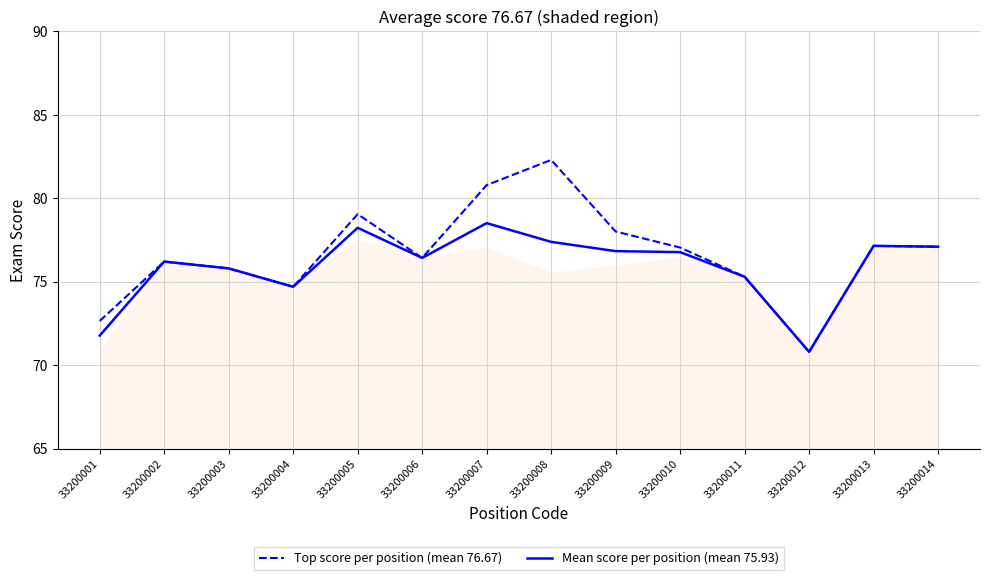

What is the difference between the maximum and minimum values in the Top score per position (mean 76.67) series?

11.5